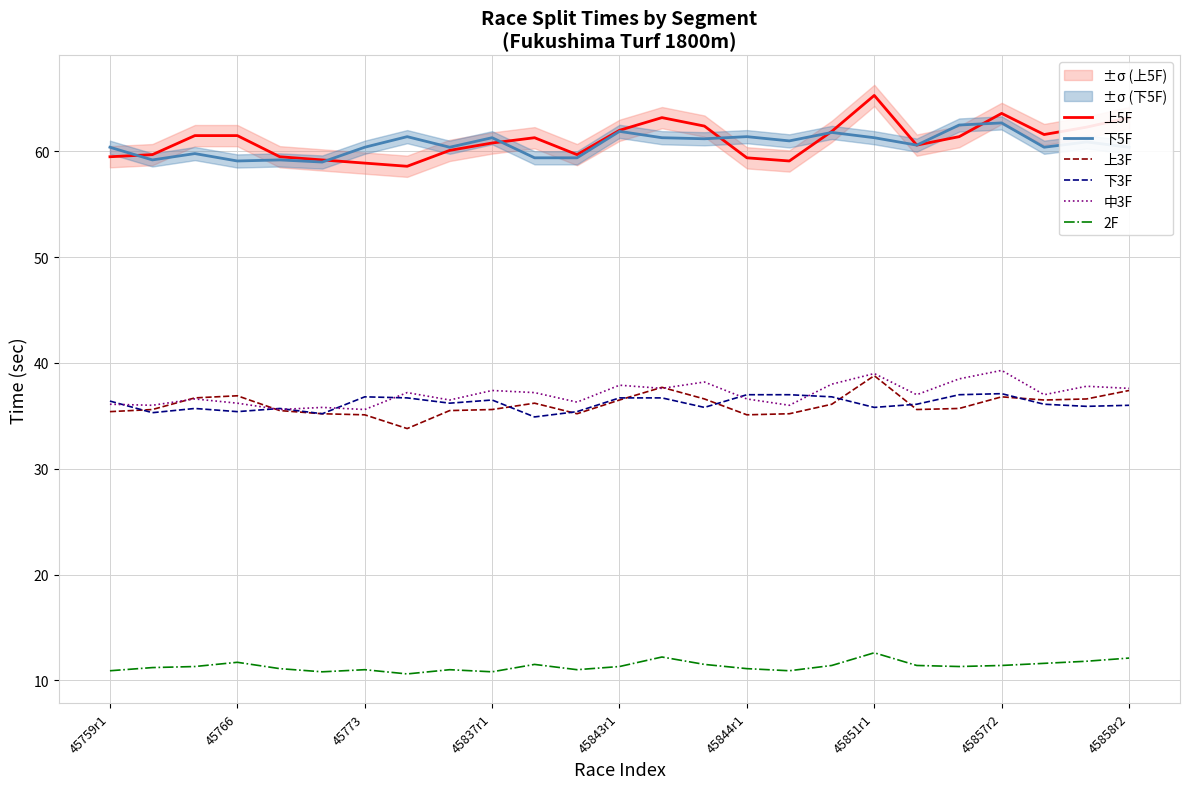

True or false: 上5F and 下3F intersect in this chart.

False